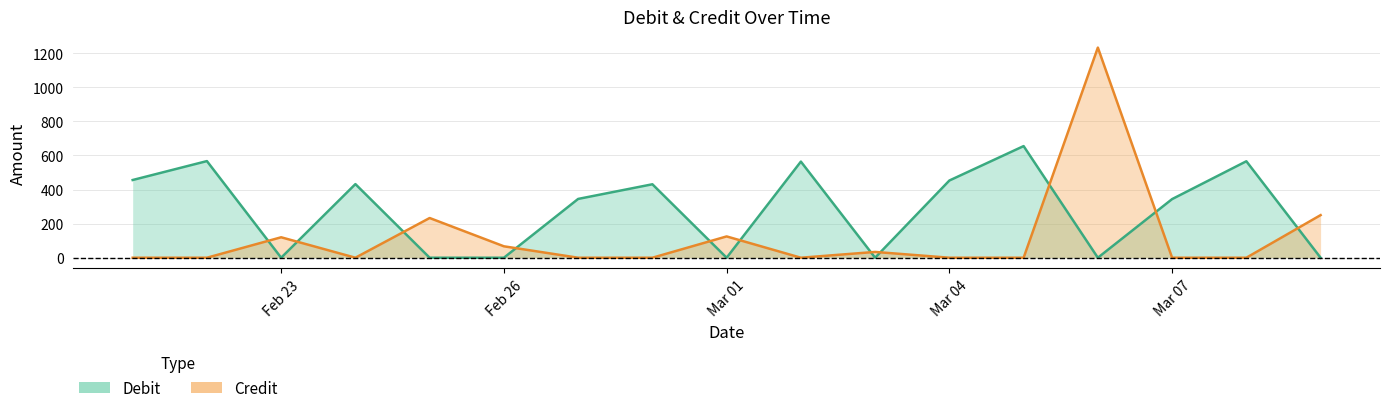

Is the value of Credit at 2013-03-08 greater than the value of Debit at 2013-02-27?

No